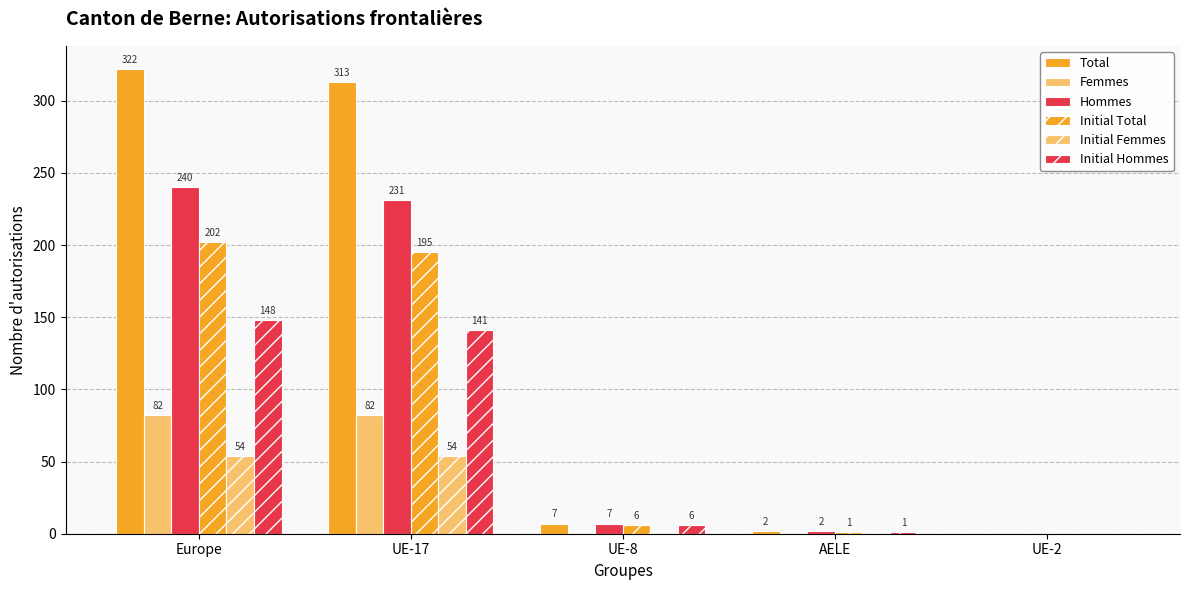

True or false: Femmes has a value of 0 at UE-2.

True